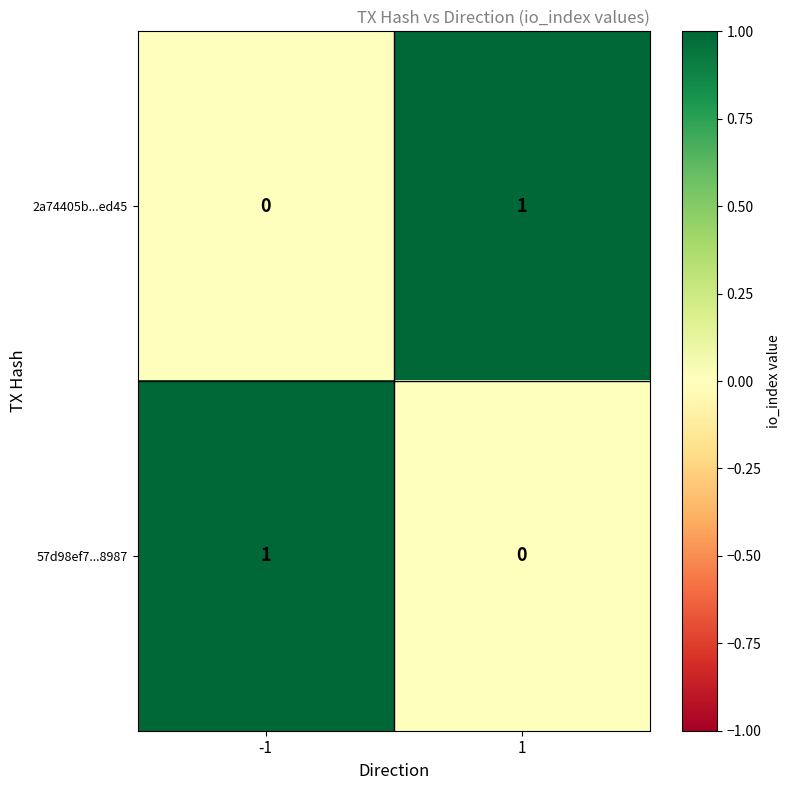

Count the number of categories in the chart.

2